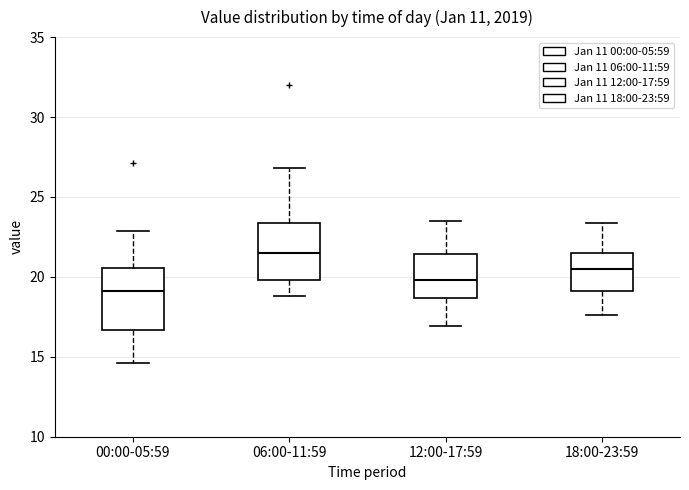

Reading left to right, read every box against the y-axis: the position of its median line, the range the box covers, and the ends of its whiskers. The values are not printed on the chart, so give them approximately, as read against the axis.

00:00-05:59: median 19.0, box 16.5 to 20.5, whiskers 14.5 to 23.0
06:00-11:59: median 21.5, box 20.0 to 23.5, whiskers 19.0 to 27.0
12:00-17:59: median 20.0, box 18.5 to 21.5, whiskers 17.0 to 23.5
18:00-23:59: median 20.5, box 19.0 to 21.5, whiskers 17.5 to 23.5